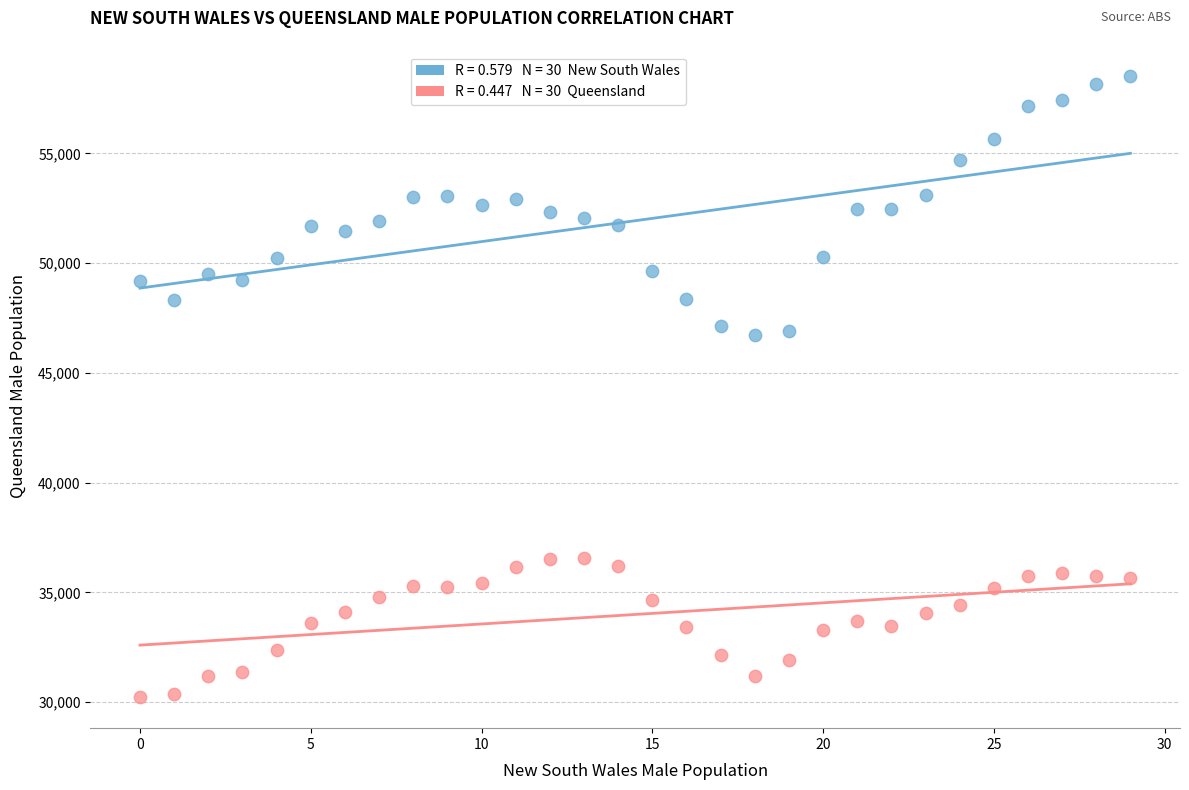

Across all data points, what is the range of Y values (max minus min)?

28298